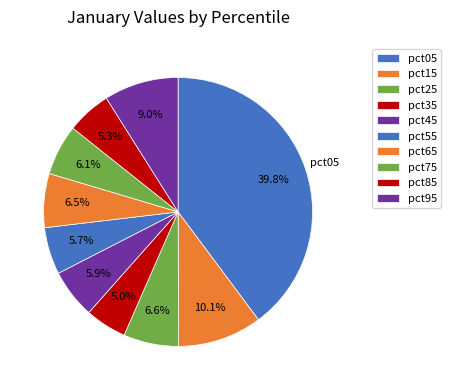

To the nearest percent, what is the combined percentage of pct55 and pct75?

12%